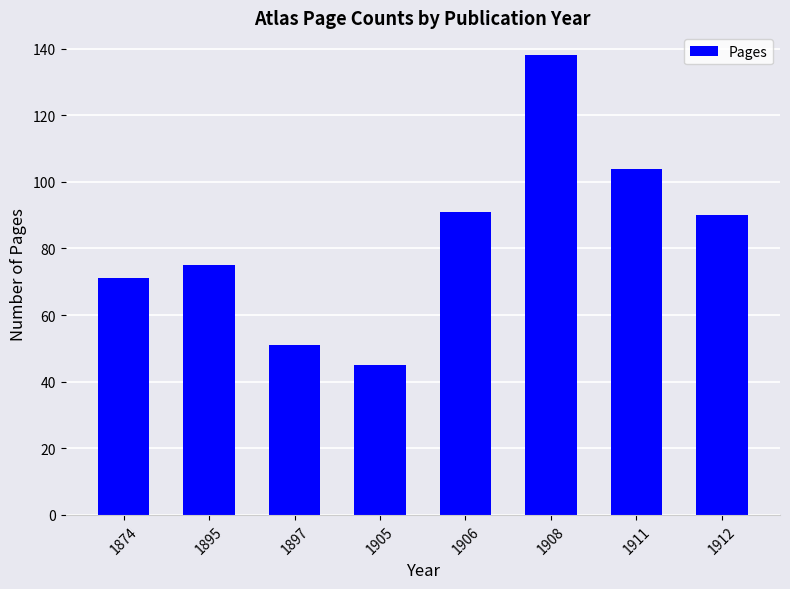

What value does the data have at 1912, to the nearest 10?

90